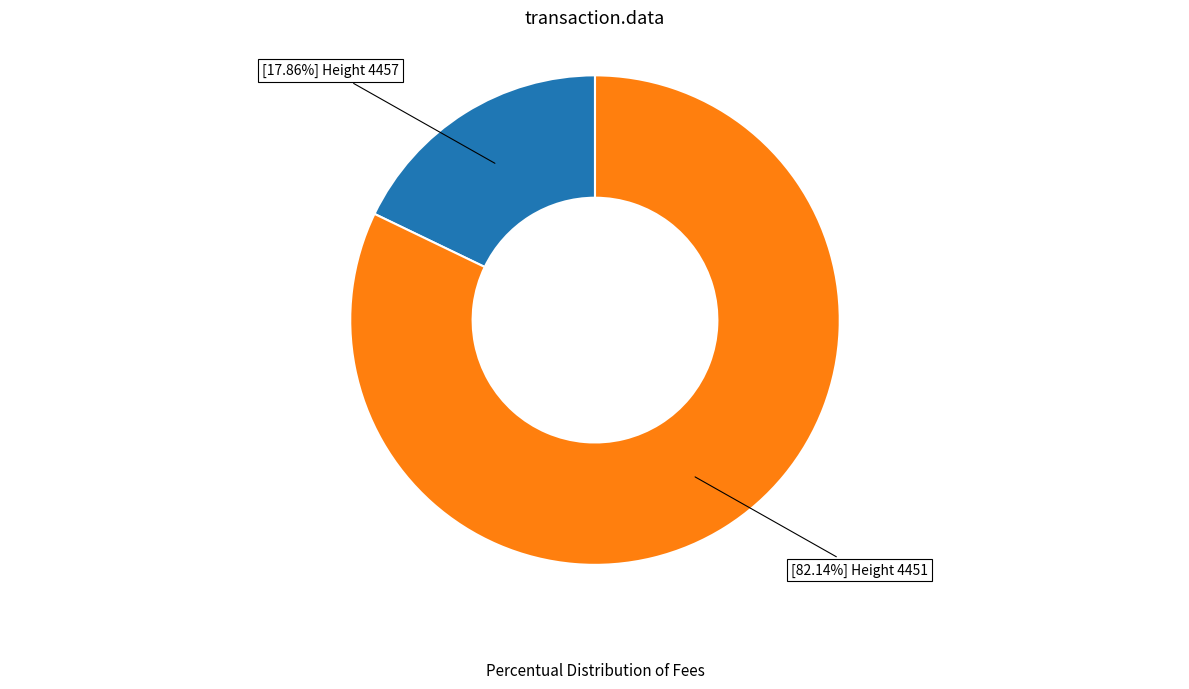

To the nearest percent, what is the average slice percentage?

50%